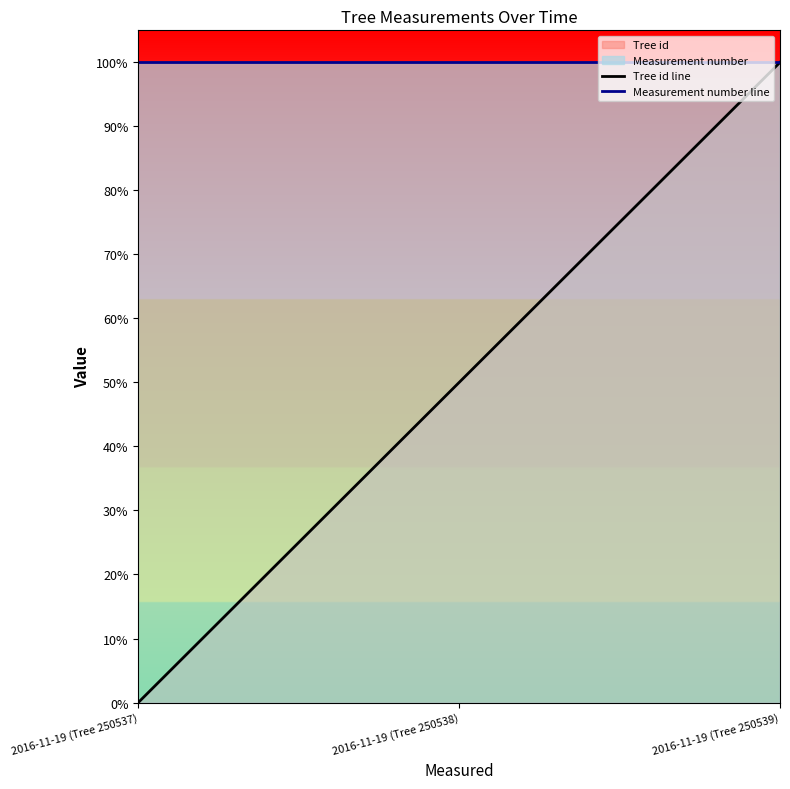

The value of Measurement number line at 2016-11-19 (Tree 250538) is 0.6. True or false?

False